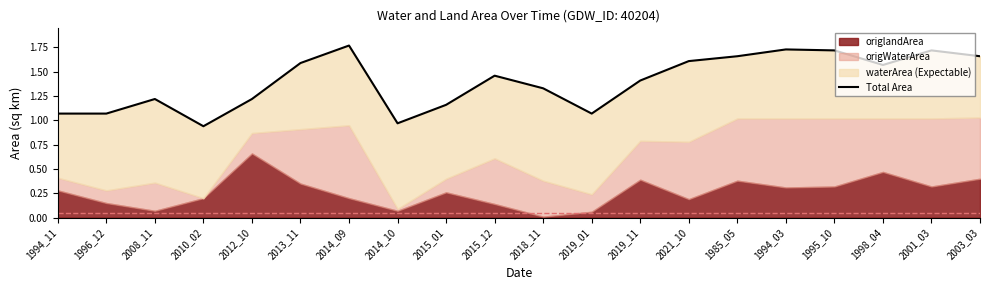

What is the change in value from 2012_10 to 2018_11?

+0.1